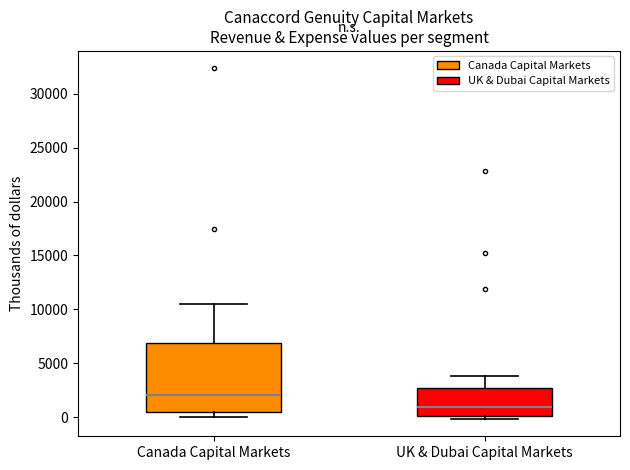

Reading left to right, transcribe this box plot: for each box, give where its median line is, the range the box spans, and where its two whiskers end, as read against the y-axis. The values are not printed on the chart, so give them approximately, as read against the axis.

Canada Capital Markets: median 2000, box 500 to 7000, whiskers 0 to 10500
UK & Dubai Capital Markets: median 1000, box 0 to 2500, whiskers 0 (just below the box's lower edge) to 4000